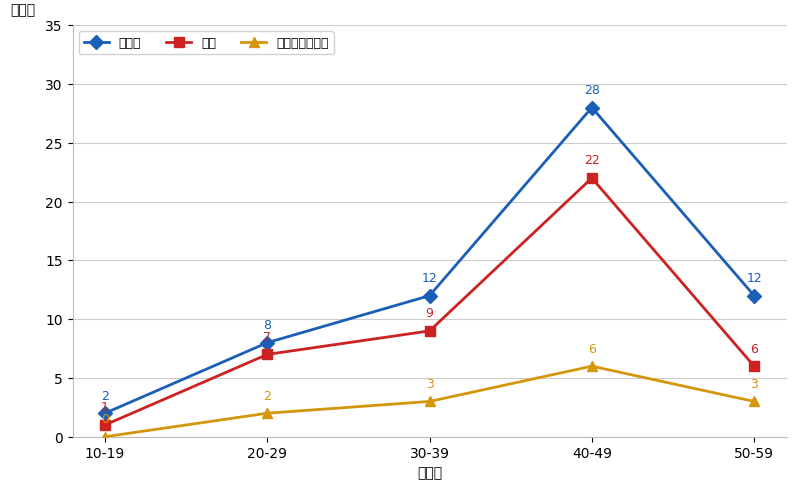

At which category does the chart reach its minimum across all series?

10-19